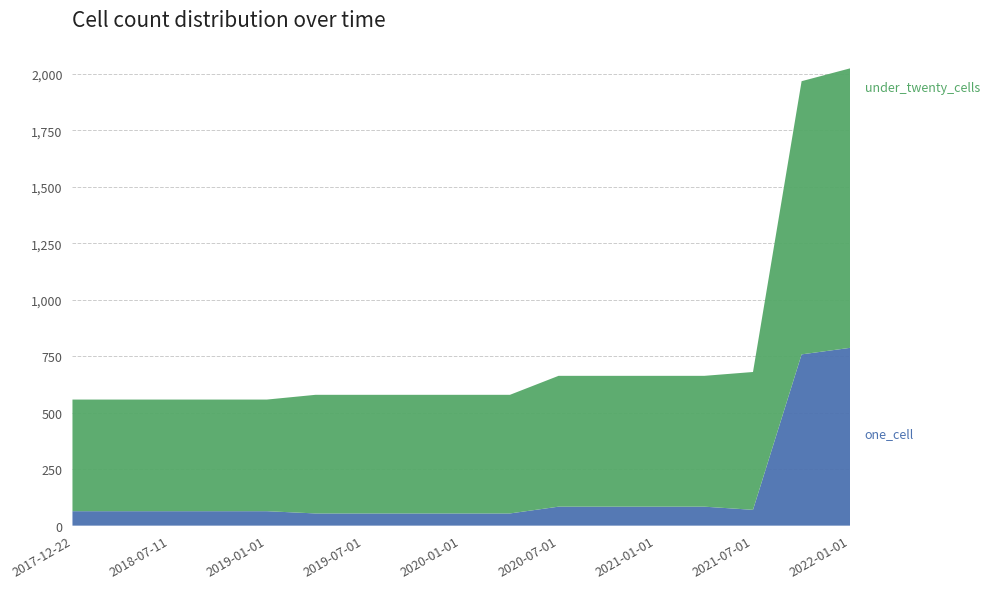

Reading left to right, what are all the values shown in this chart?

one_cell: 64	64	64	64	64	54	54	54	54	54	84	84	84	84	70	758	787
under_twenty_cells: 494	494	494	494	494	525	525	525	525	525	579	579	579	579	610	1209	1237